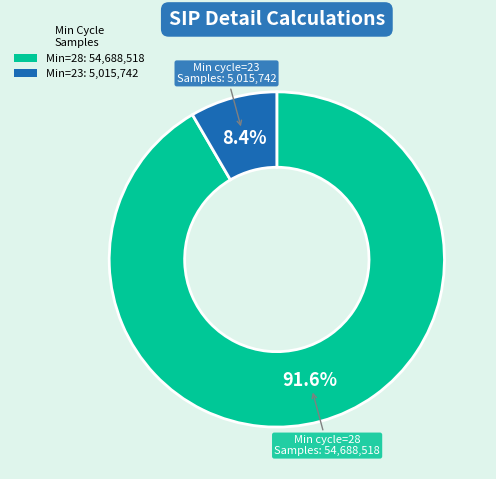

Is there any slice that represents more than half of the pie?

Yes